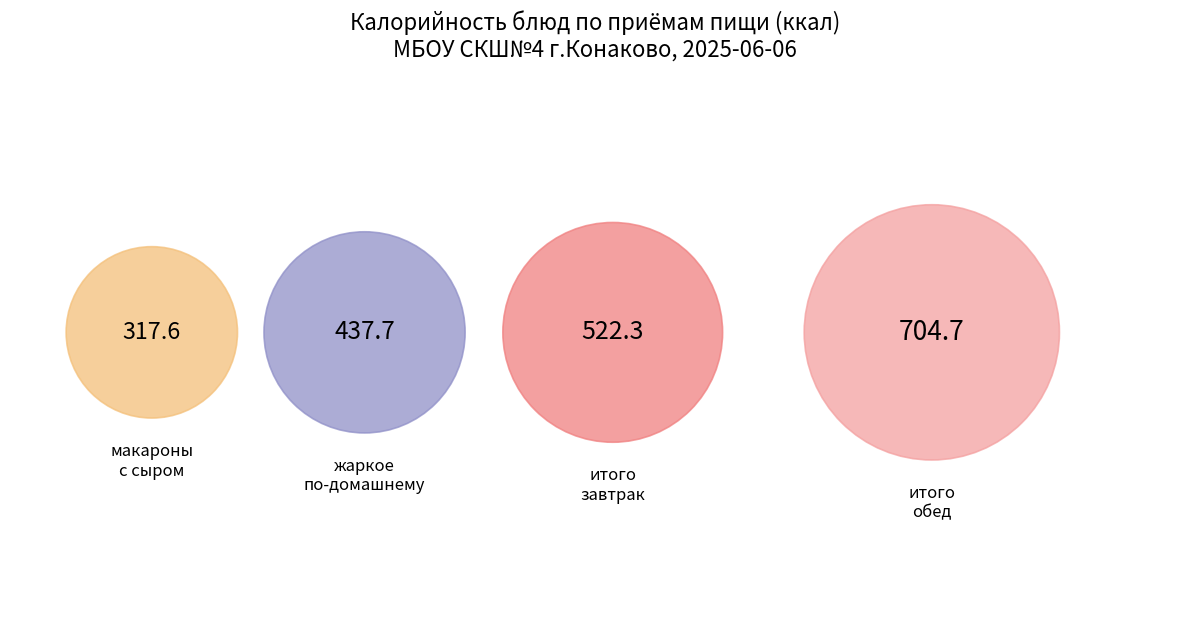

Is there a majority slice in this chart?

No